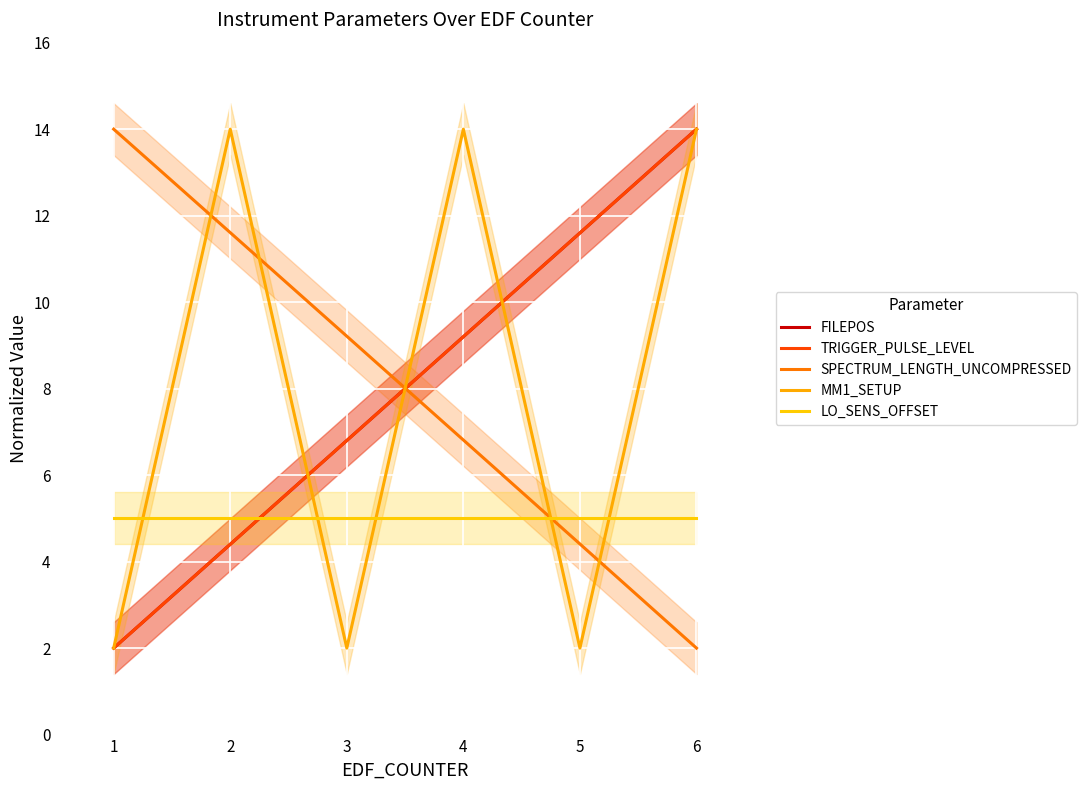

At how many categories does at least one series exceed 4?

6